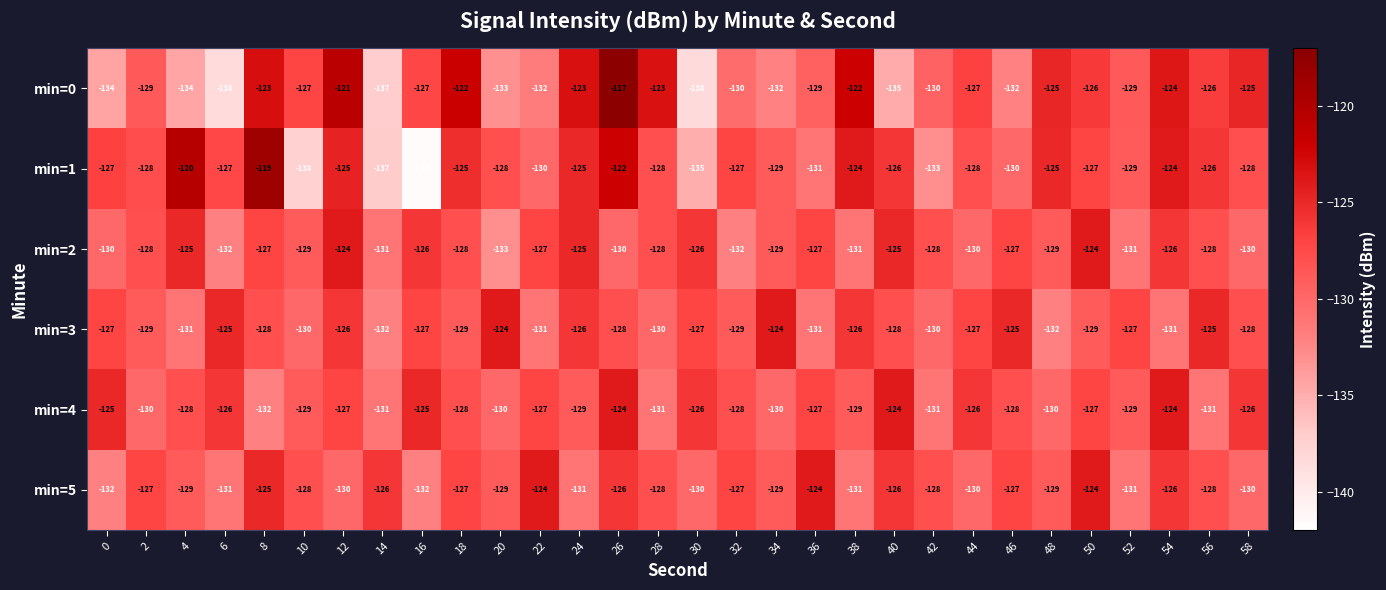

At which category does the chart reach its minimum across all series?

16